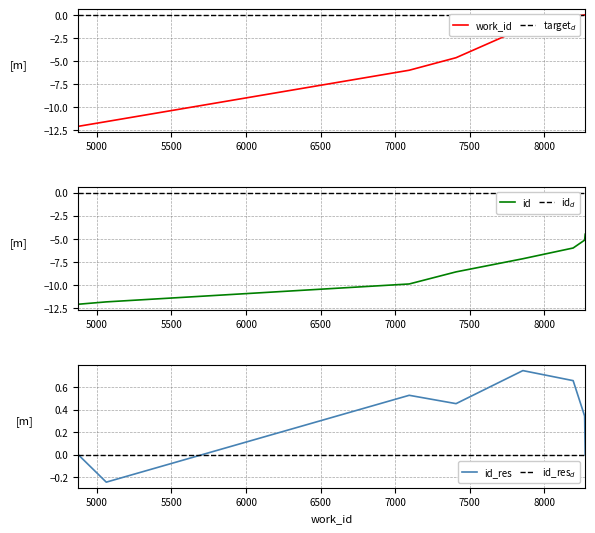

Reading left to right, extract all data points from this chart.

work_id: -12.1	-11.6	-6.0	-4.7	-1.5	-0.2	-0.0	0.0
target$_d$: 0.0	0.0	0.0	0.0	0.0	0.0	0.0	0.0
id: -12.1	-11.9	-9.9	-8.6	-7.2	-6.0	-5.2	-4.5
id$_d$: 0.0	0.0	0.0	0.0	0.0	0.0	0.0	0.0
id_res: 0.0	-0.2	0.5	0.5	0.7	0.7	0.3	0.0
id_res$_d$: 0.0	0.0	0.0	0.0	0.0	0.0	0.0	0.0